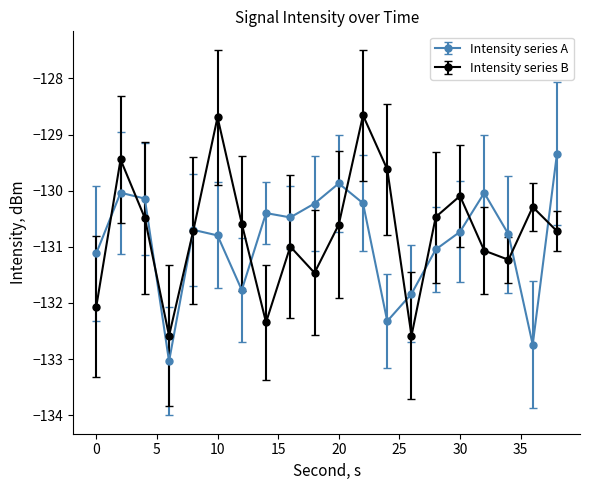

What is the minimum value shown in the chart?

-133.0